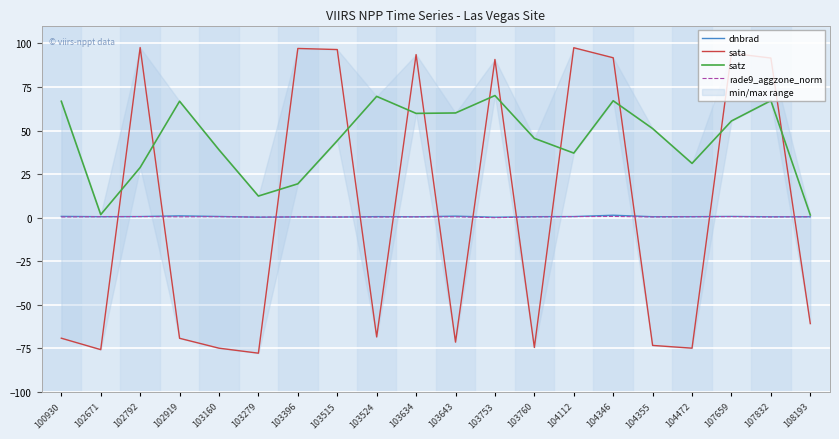

Reading right to left, transcribe all the data shown in this chart.

dnbrad: 108193=0.5	107832=0.5	107659=0.7	104472=0.6	104355=0.6	104346=1.4	104112=0.7	103760=0.6	103753=0.3	103643=0.9	103634=0.5	103524=0.6	103515=0.4	103396=0.4	103279=0.3	103160=0.7	102919=1.1	102792=0.7	102671=0.6	100930=0.8
sata: 108193=-60.7	107832=91.6	107659=94.3	104472=-74.8	104355=-73.3	104346=91.7	104112=97.5	103760=-74.4	103753=90.8	103643=-71.4	103634=93.6	103524=-68.4	103515=96.5	103396=97.1	103279=-77.7	103160=-74.8	102919=-69.2	102792=97.6	102671=-75.7	100930=-69.1
satz: 108193=1.6	107832=67.2	107659=55.5	104472=31.2	104355=51.1	104346=67.1	104112=37.1	103760=45.5	103753=70.1	103643=60.1	103634=59.8	103524=69.6	103515=44.2	103396=19.4	103279=12.4	103160=39.0	102919=66.8	102792=28.8	102671=1.8	100930=66.8
rade9_aggzone_norm: 108193=0.5	107832=0.4	107659=0.6	104472=0.5	104355=0.4	104346=0.7	104112=0.6	103760=0.5	103753=0.0	103643=0.5	103634=0.5	103524=0.4	103515=0.4	103396=0.5	103279=0.3	103160=0.6	102919=0.5	102792=0.6	102671=0.6	100930=0.4